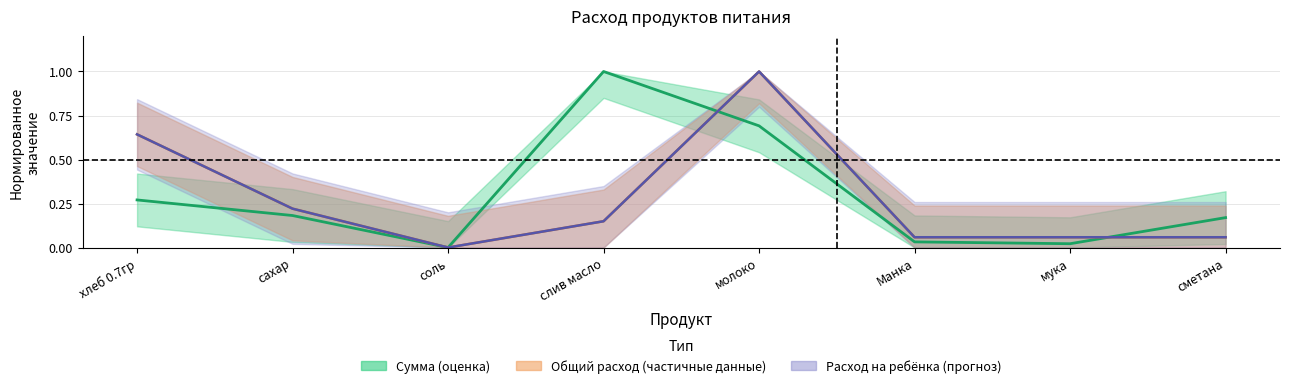

At which category does the chart reach its peak across all series?

слив масло